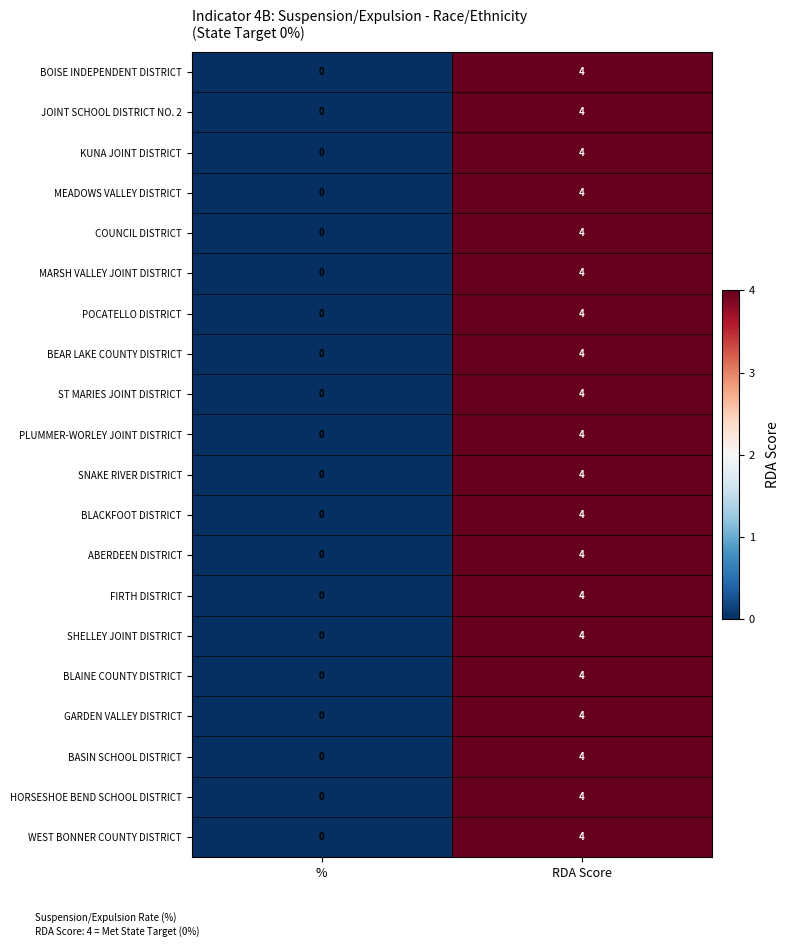

What is the approximate value of SHELLEY JOINT DISTRICT at RDA Score?

4